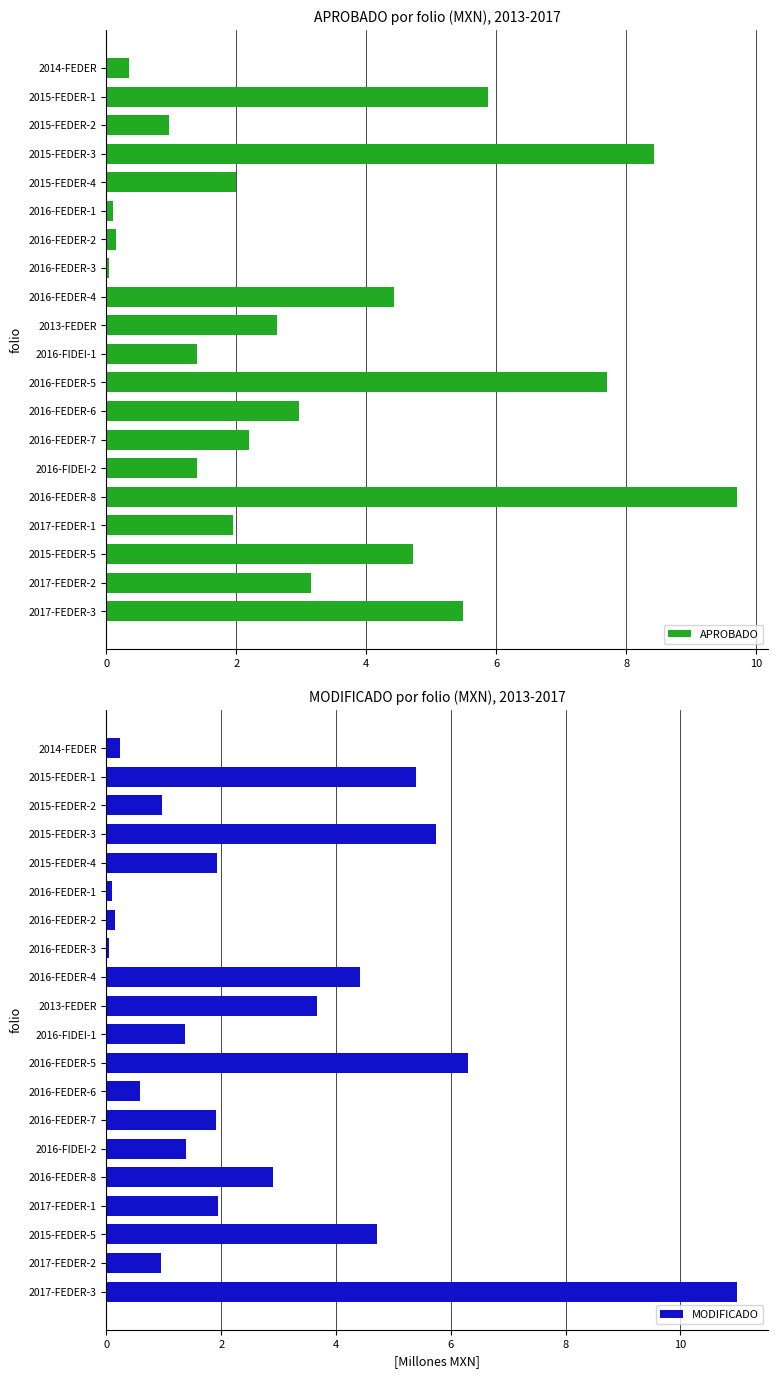

What is the approximate value of APROBADO at 2017-FEDER-2?

3.1